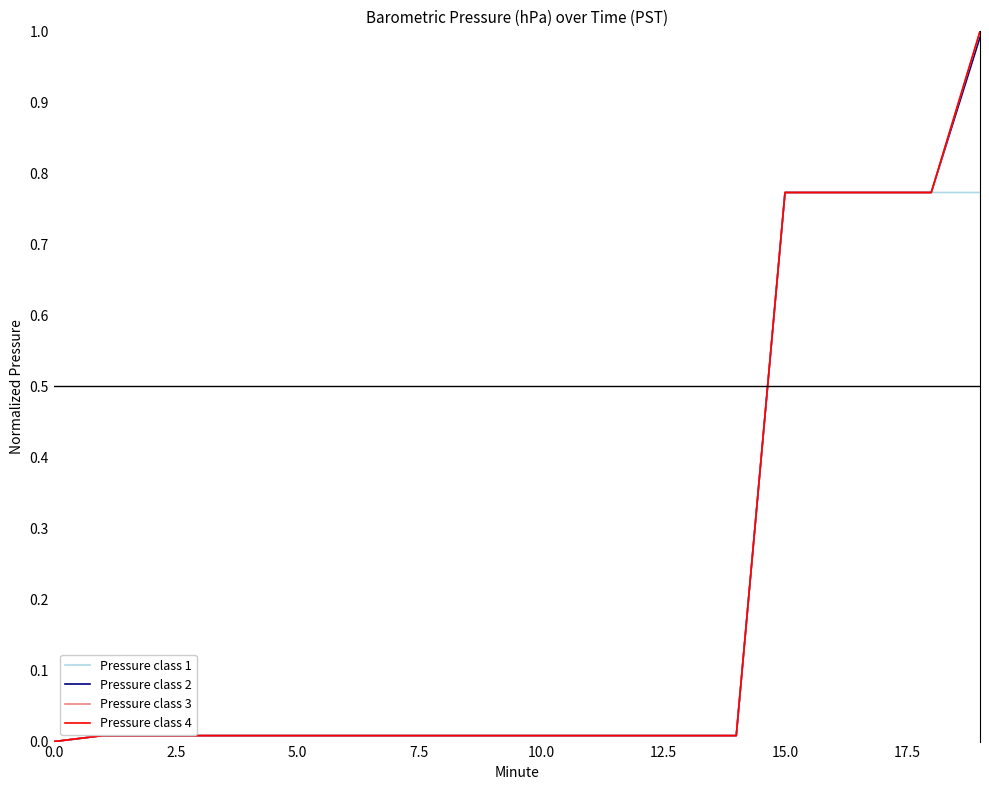

True or false: Pressure class 2 and Pressure class 4 intersect in this chart.

False